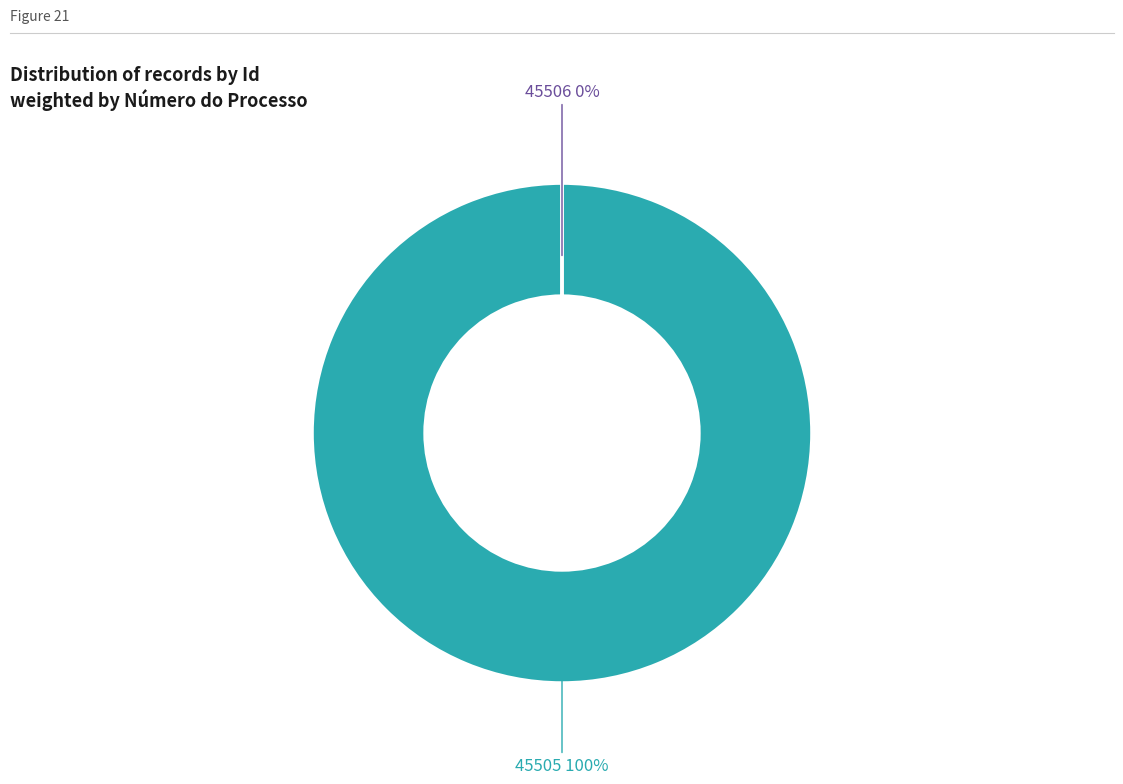

True or false: 45505 accounts for 100% of the total.

True